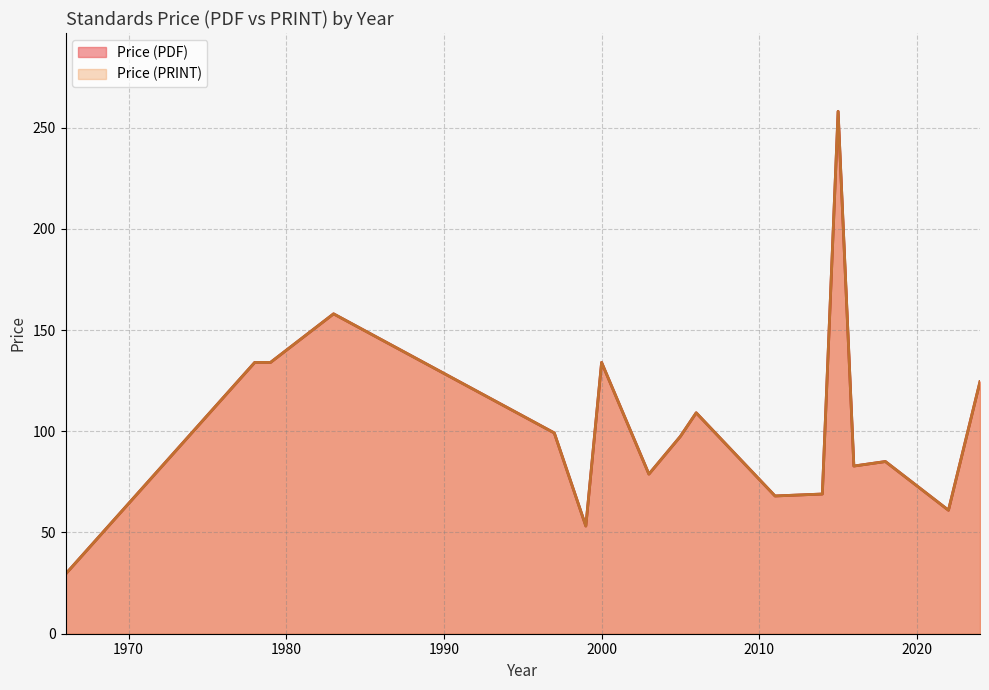

Between 24 and 6, which is larger?

24